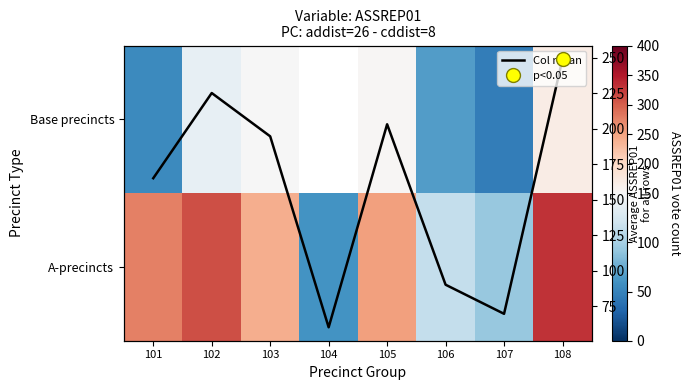

What is the highest value of the Col mean series?

249.0